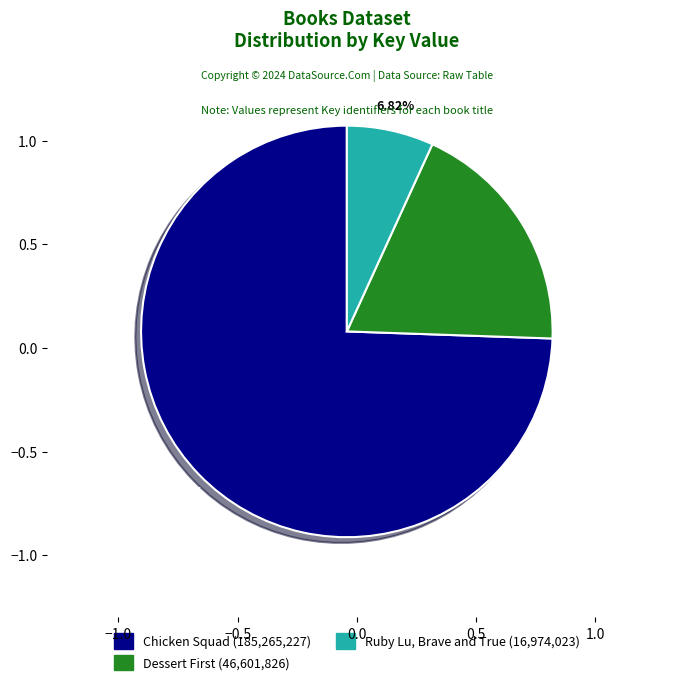

Which category has the biggest portion of the pie?

Chicken Squad